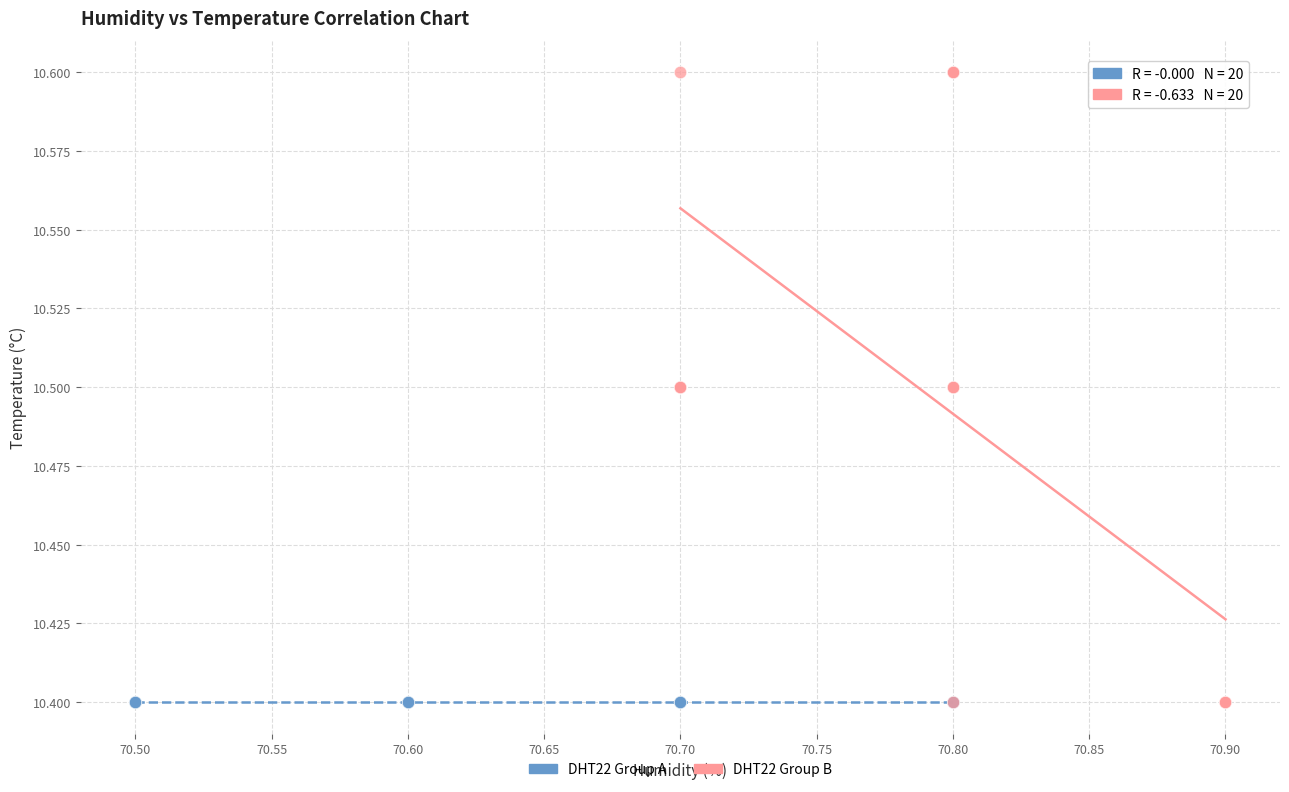

What are all the series names shown in the legend?

DHT22 Group A, DHT22 Group B